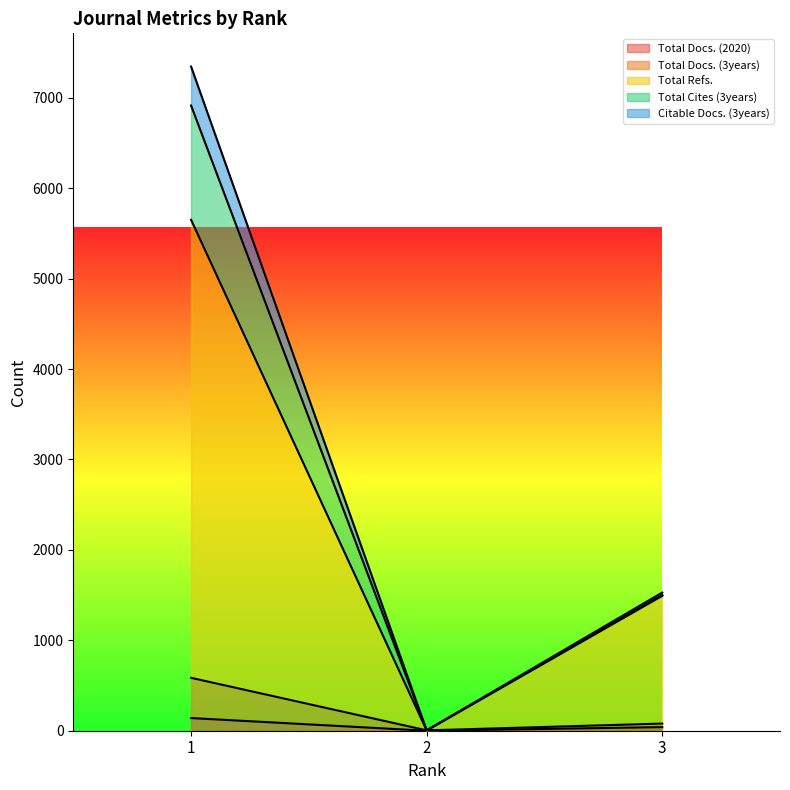

True or false: Total Refs. has a value of 5651 at 1.

True